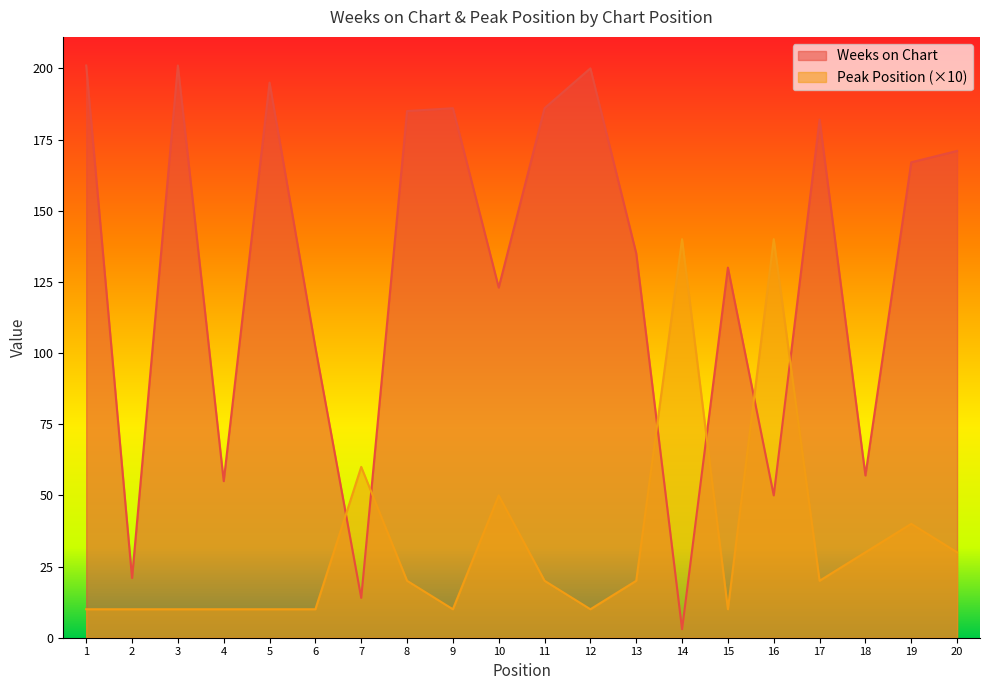

The Weeks on Chart series shows 21 at 2. True or false?

True